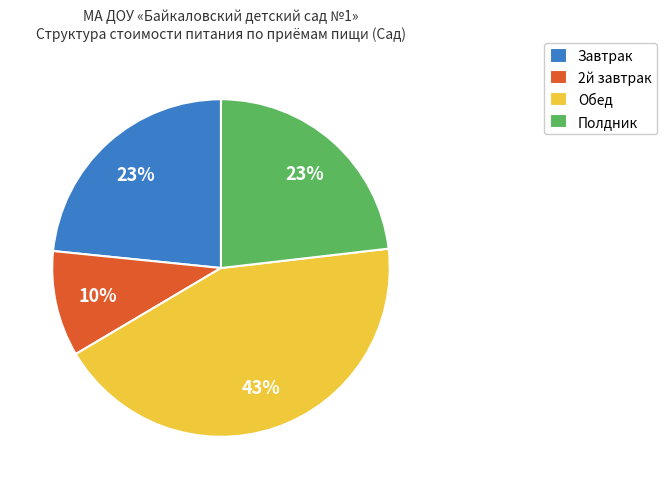

Which category has the biggest portion of the pie?

Обед